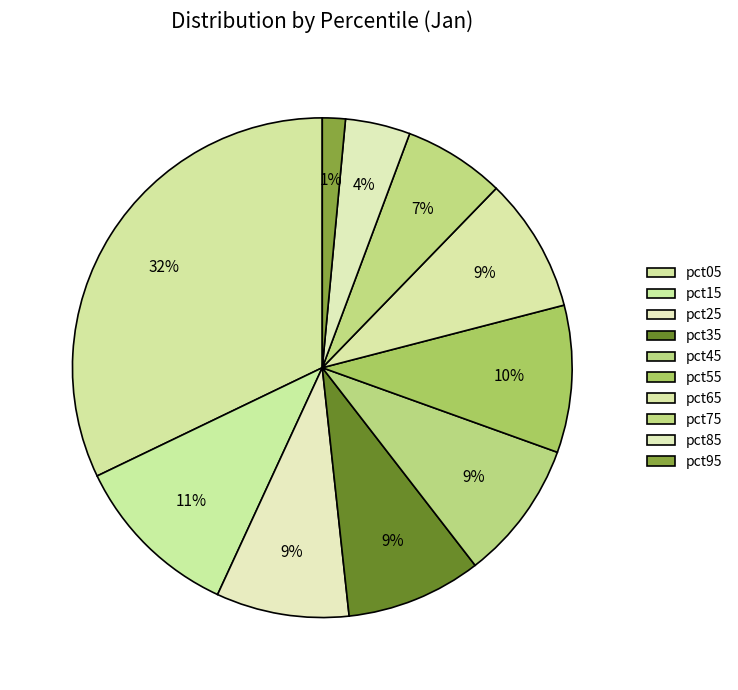

What is the change in value from pct75 to pct85?

-0.3